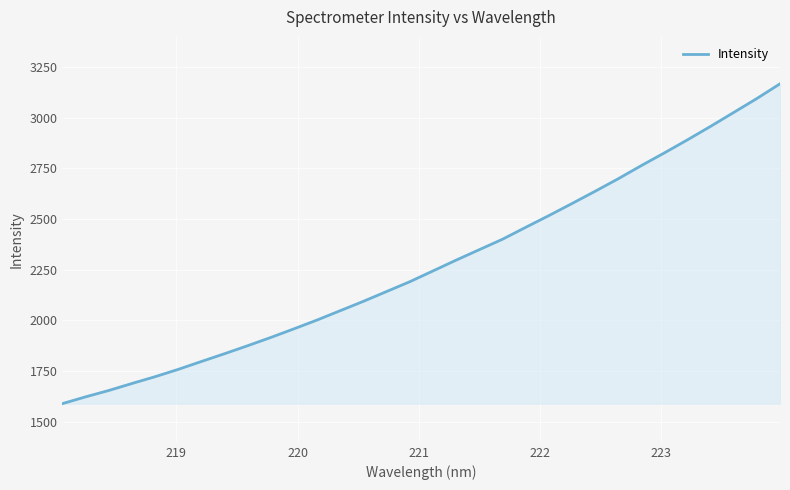

Does the chart have visible grid lines?

Yes